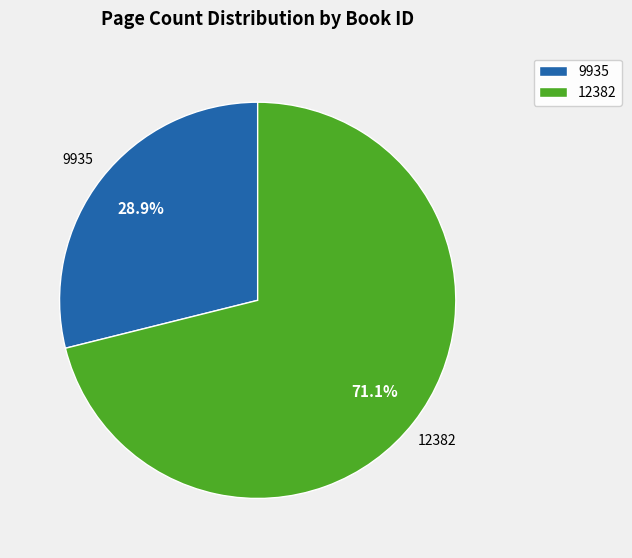

To the nearest percent, what portion does 12382 represent?

71%